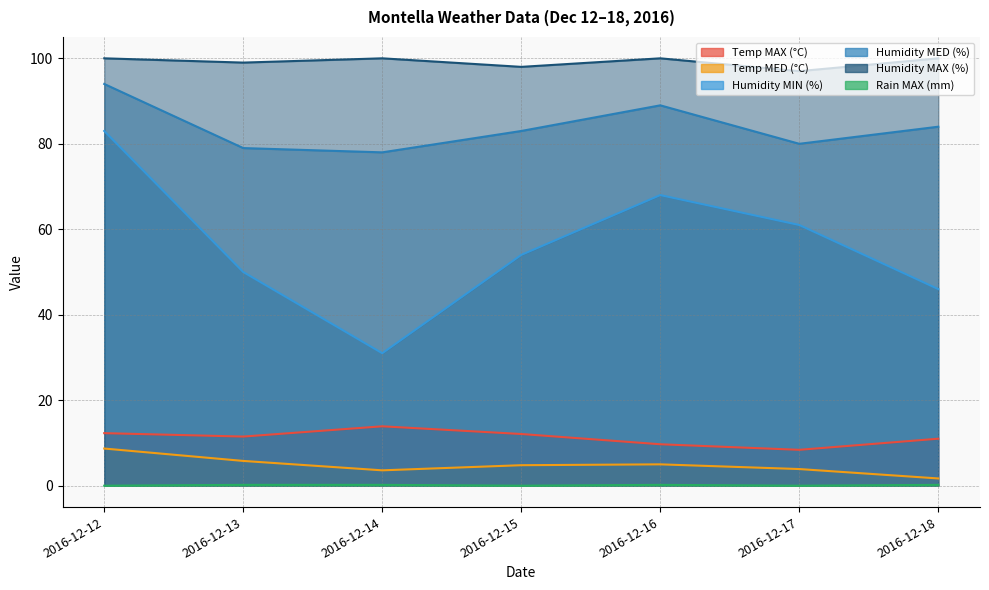

True or false: Temp MED (°C) and Rain MAX (mm) intersect in this chart.

False